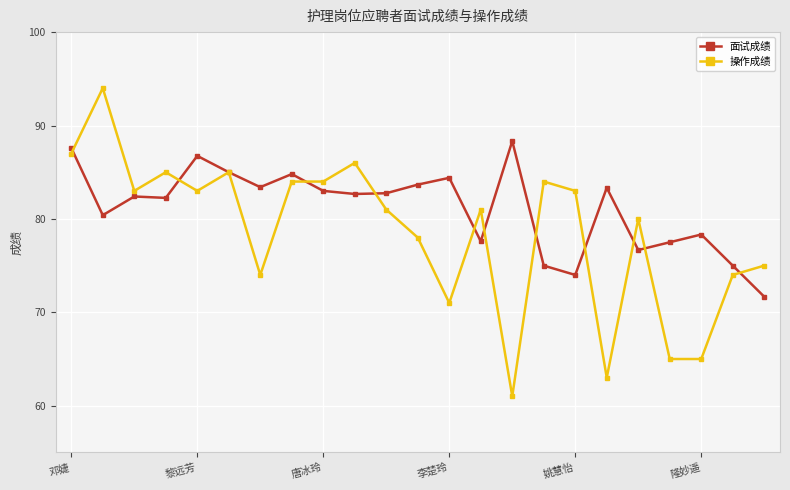

Which series has the largest total across all categories?

面试成绩